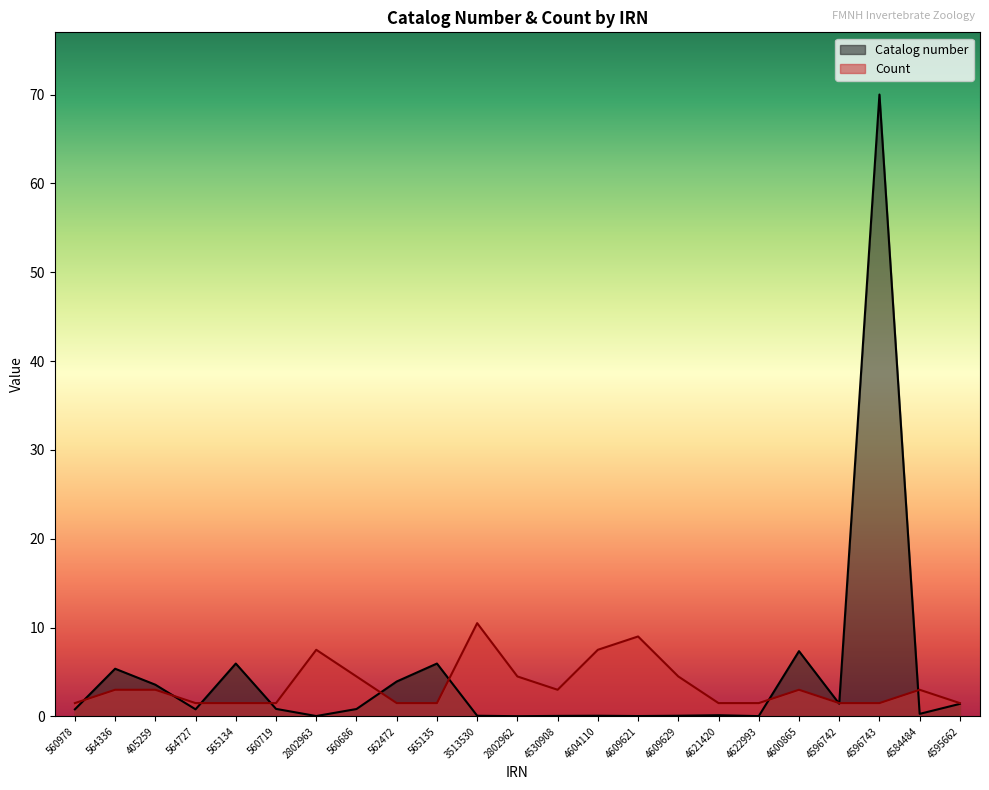

What are all the series names shown in the legend?

Catalog number, Count